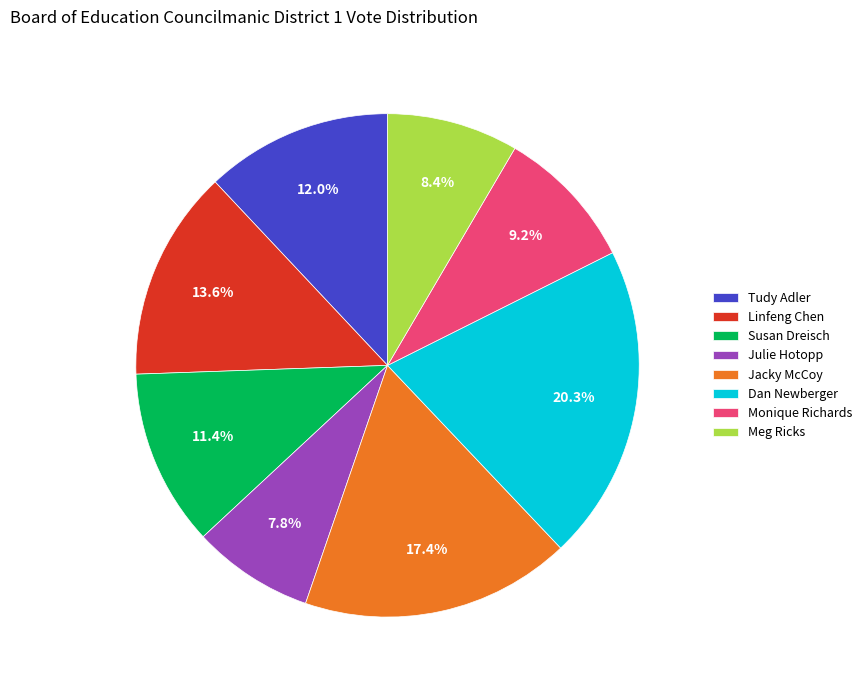

Count the number of slices in the pie.

8